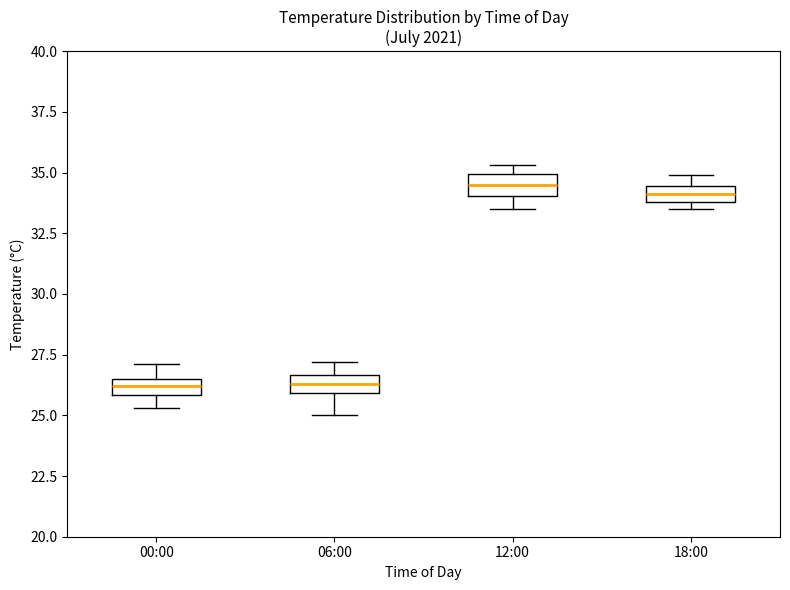

Where is the lower edge of the box for 18:00 on the y-axis? The values are not printed on the chart, so give them approximately, as read against the axis.

34.0